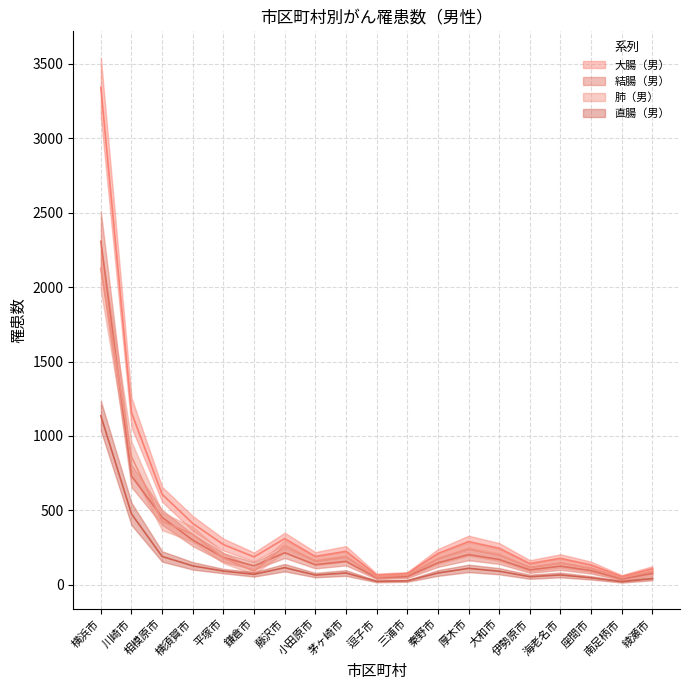

Read the 肺（男） value at 座間市.

110.0